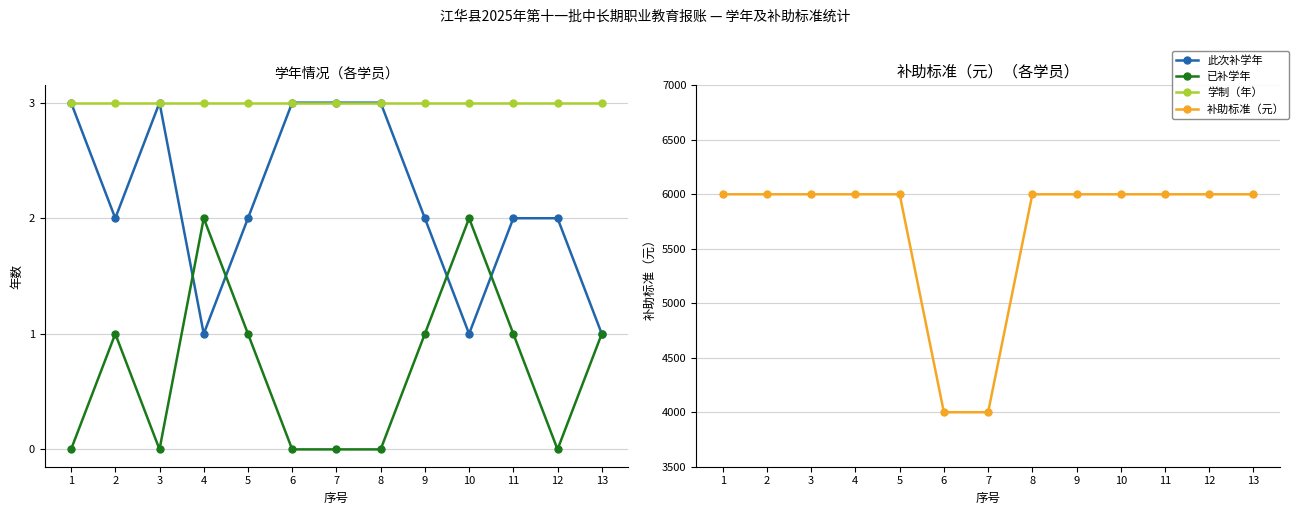

How many values in the 已补学年 series are below 1?

6